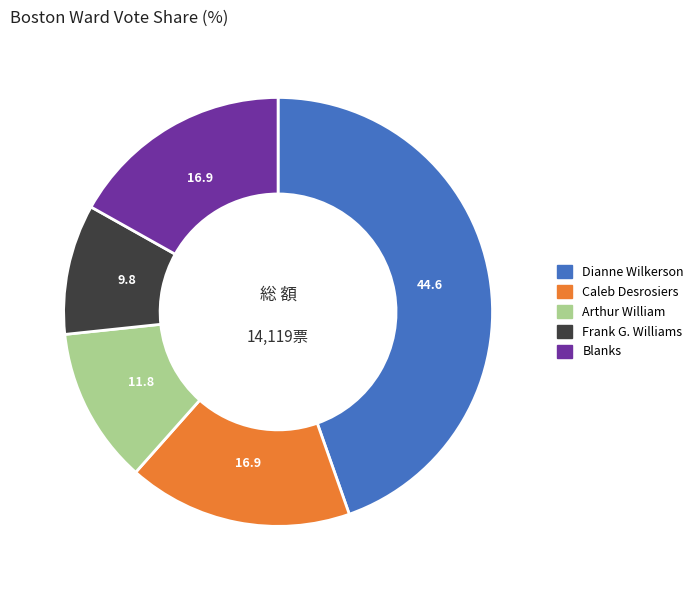

What is the smallest slice in the pie chart?

Frank G. Williams